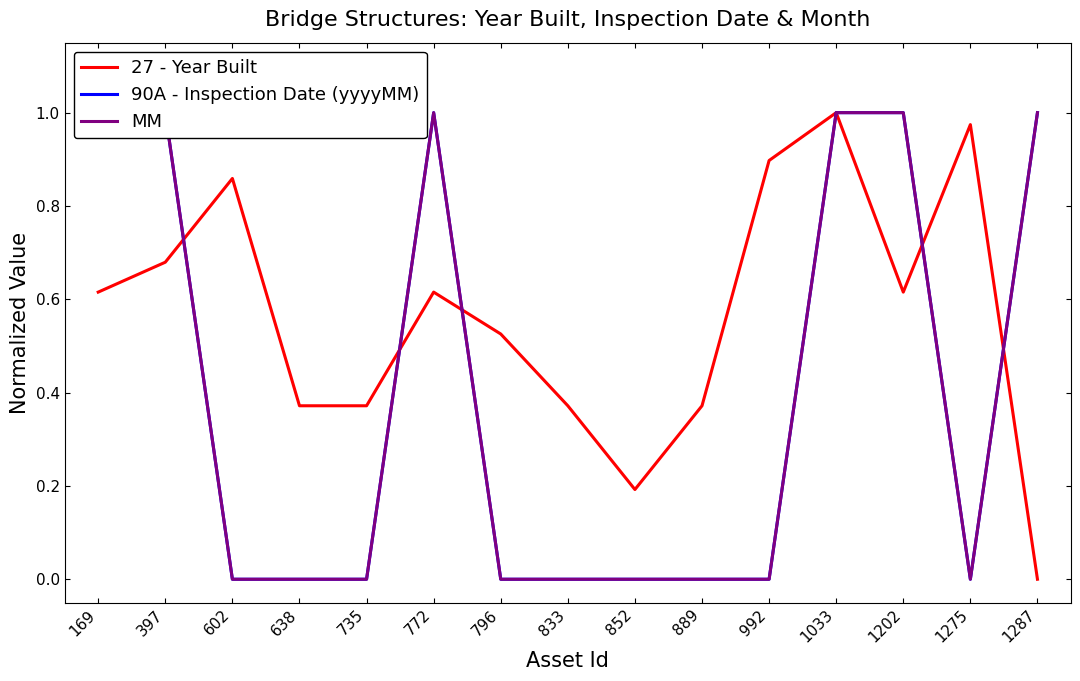

What is the difference between the 27 - Year Built values at 1033 and 992?

0.1